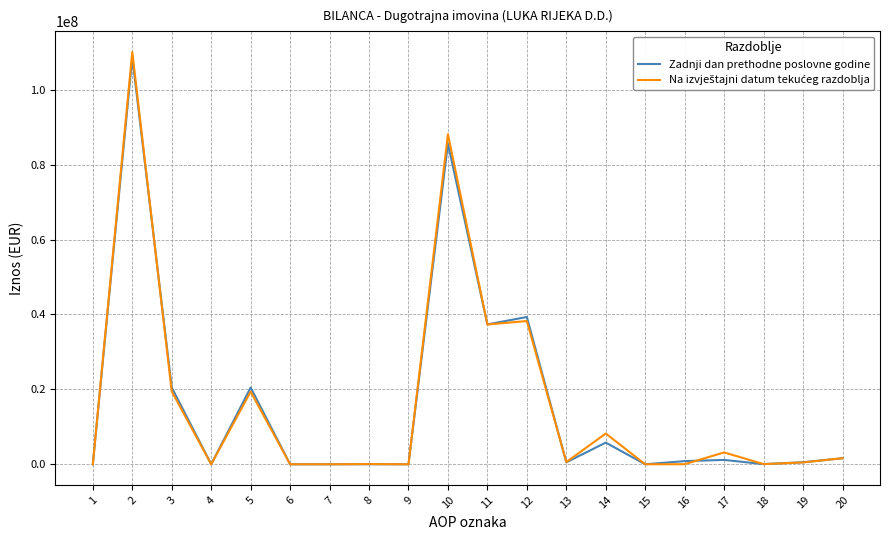

What is the maximum value shown in the chart?

110055759.6